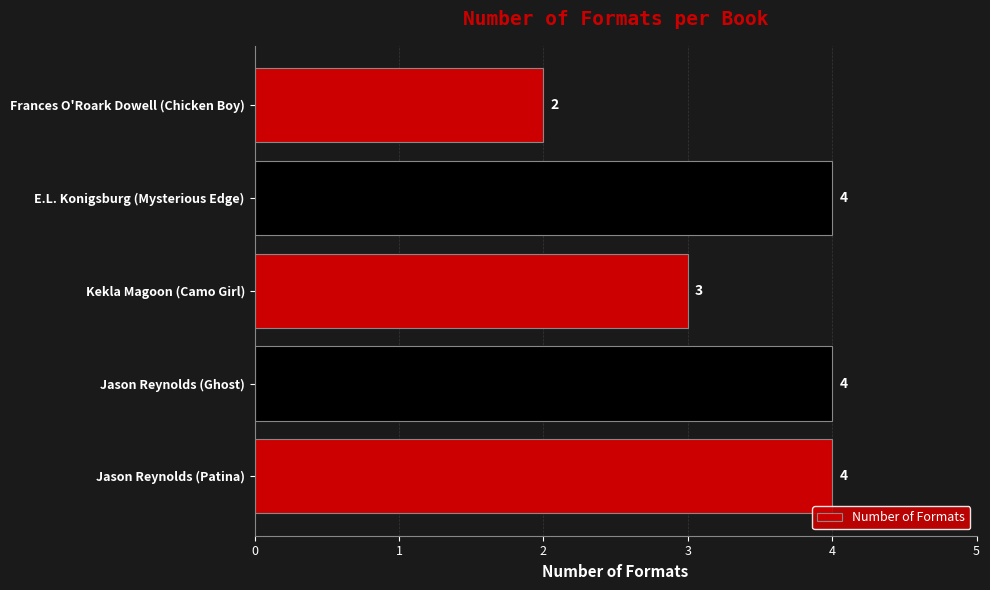

How many bars are there in total?

5